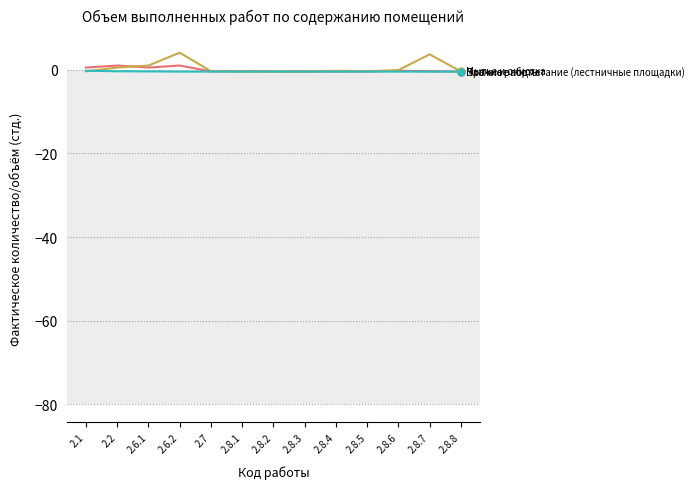

What is the greatest value displayed?

4.1